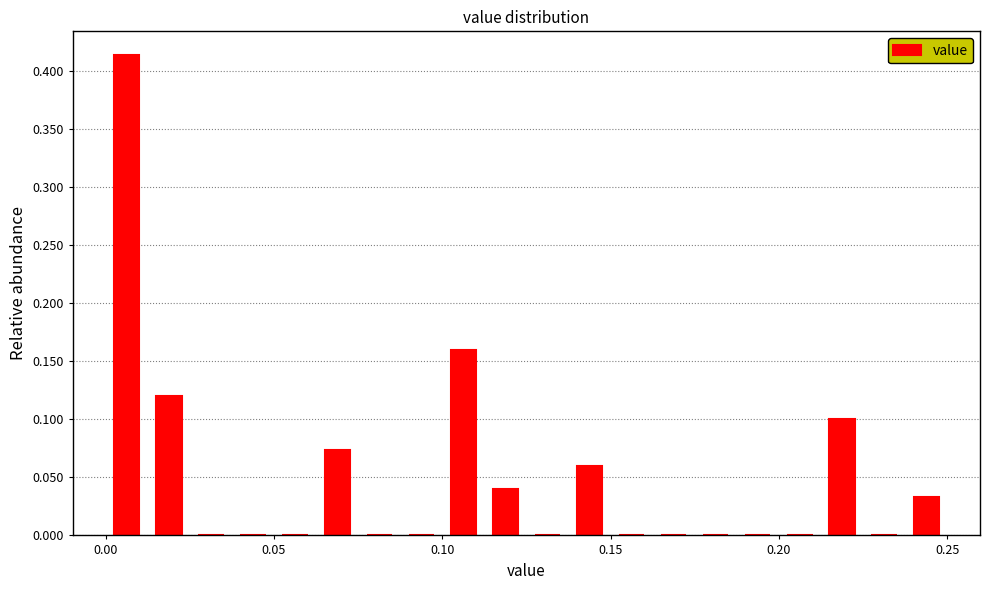

Around what value on the x-axis is the tallest bar? Give the approximate position of its centre, as read against the axis.

0.005